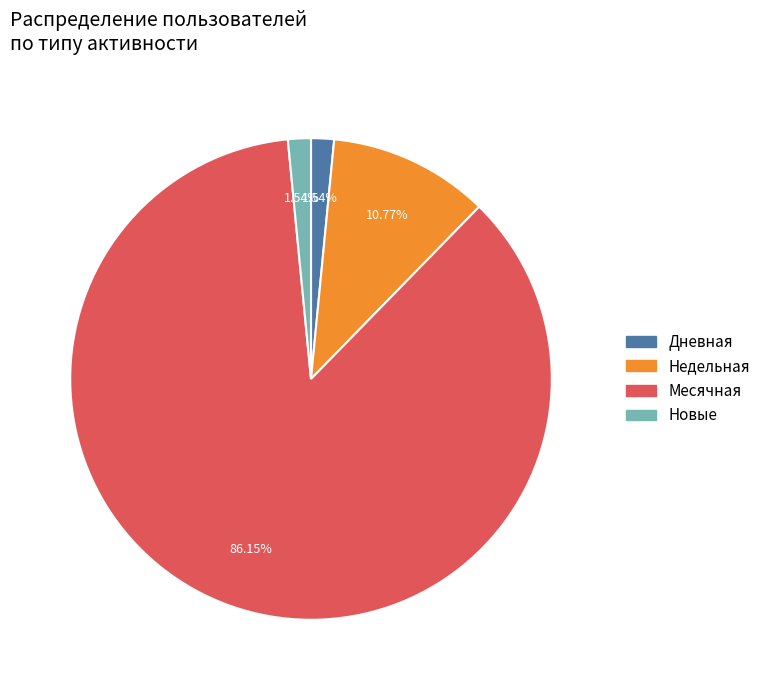

Between Месячная and Недельная, which is larger?

Месячная